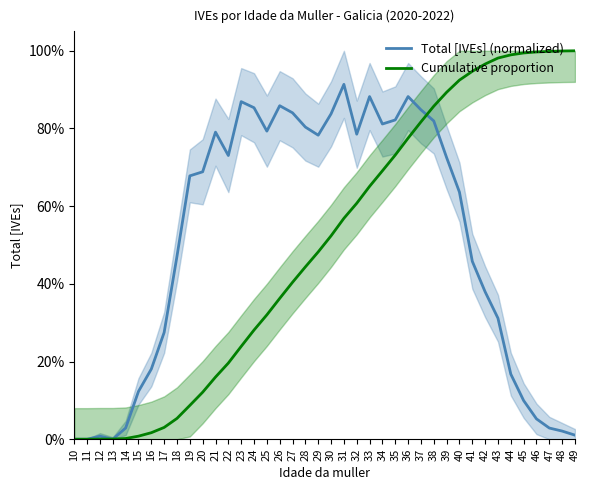

In Total [IVEs] (normalized), how many points are lower than both neighbors (excluding endpoints)?

6